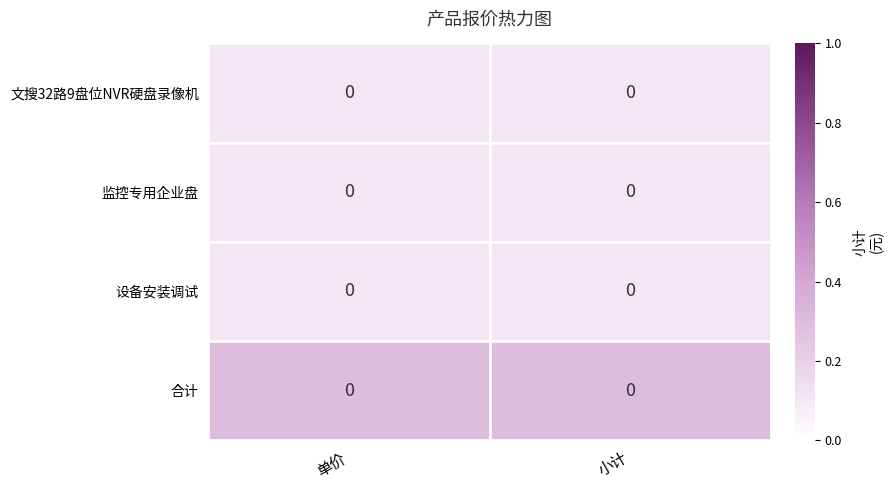

At how many categories does at least one series exceed 0?

2